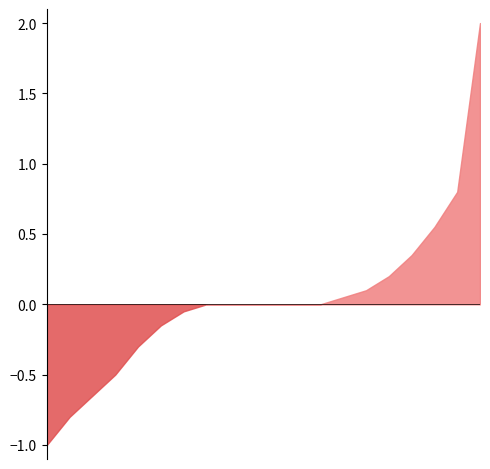

True or false: nqðÌL³tO has more than 1 points higher than both neighbors.

False